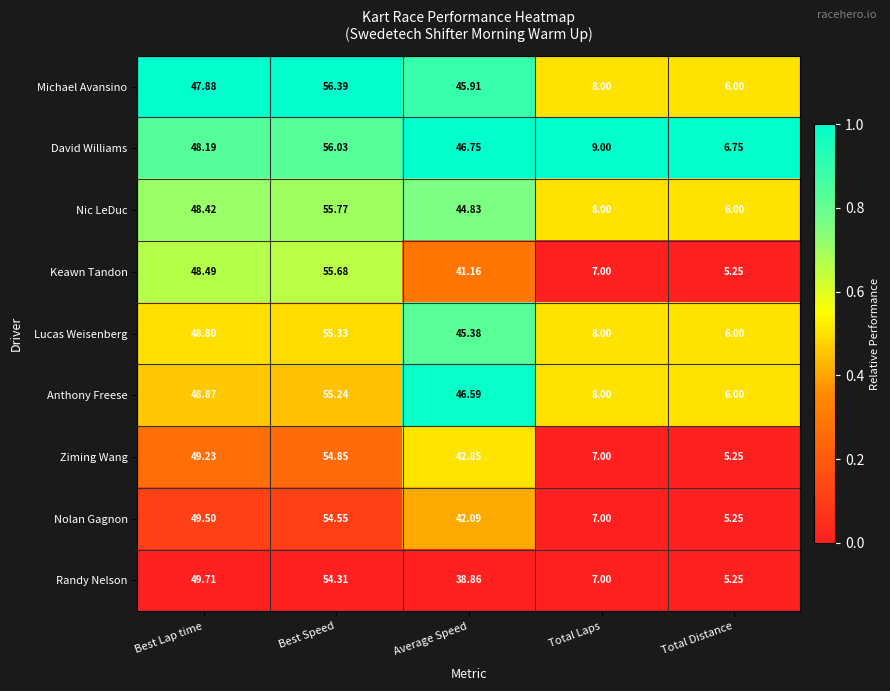

At which category is the sum across all series the highest?

Best Speed